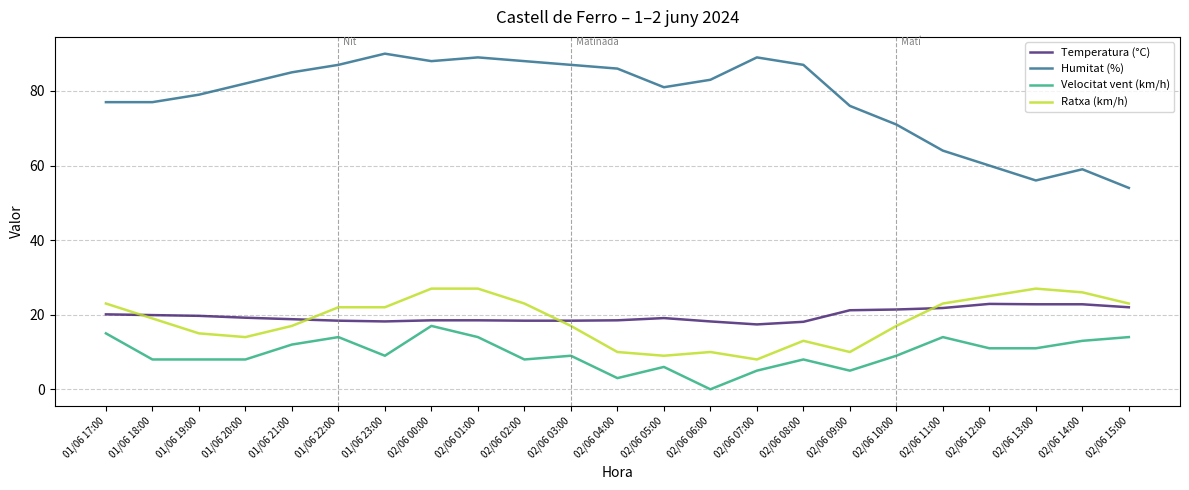

True or false: Velocitat vent (km/h) and Temperatura (°C) cross at least once.

False